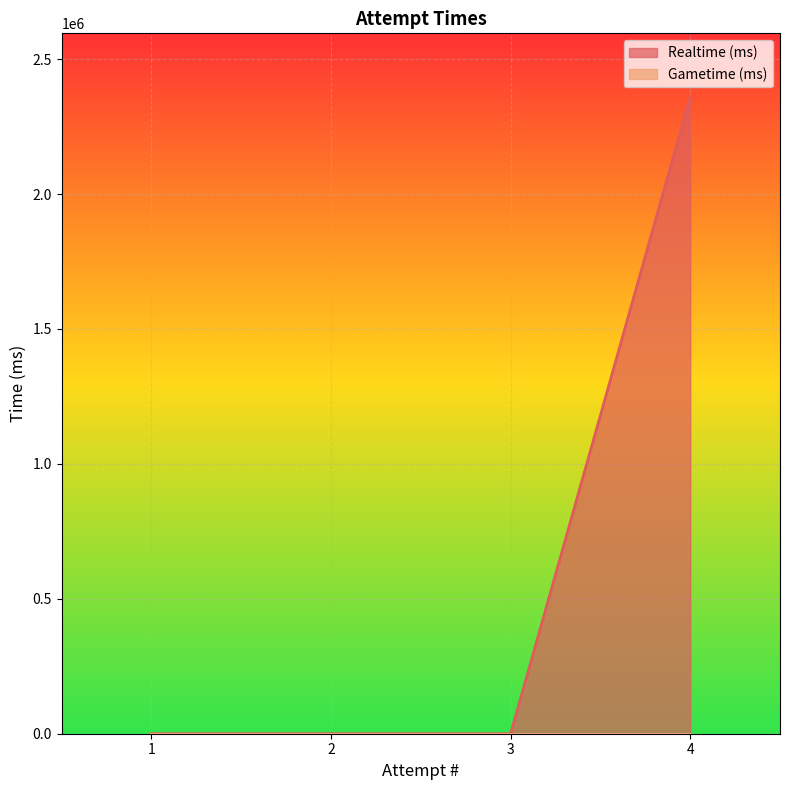

Rank the categories by Realtime (ms) value from highest to lowest.

4, 3, 2, 1